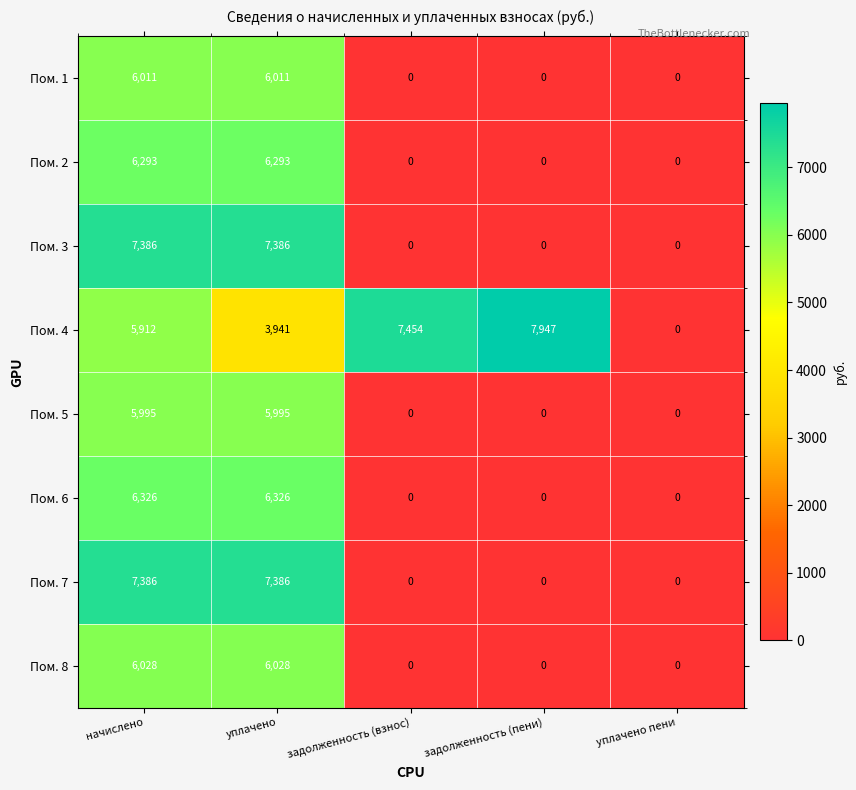

What is the difference between the highest and lowest values at начислено?

1474